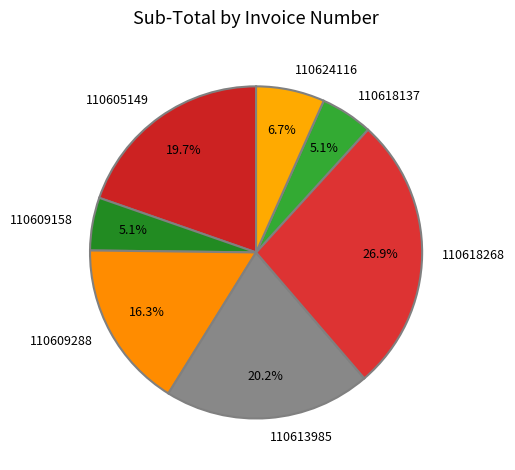

What percentage do 110605149 and 110618137 together represent?

24.8%